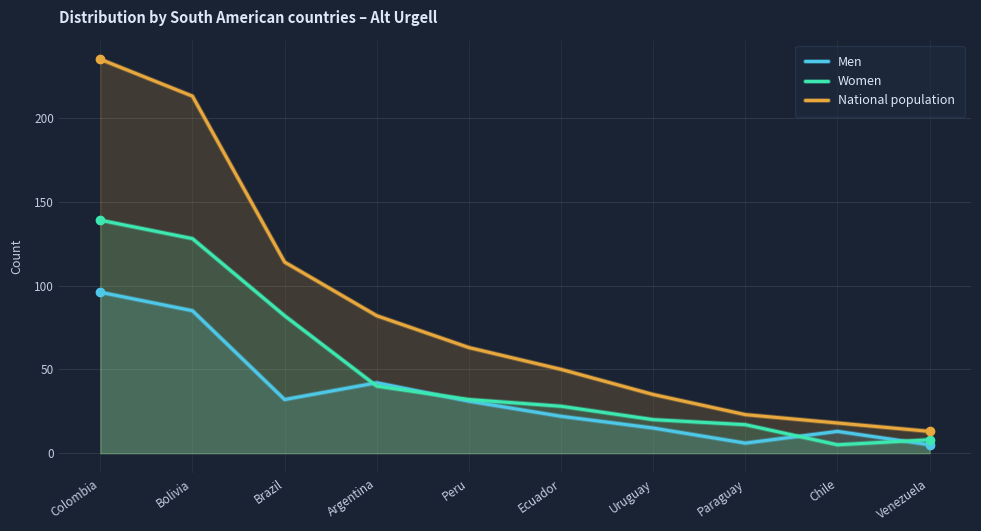

What is the value of the Women point at the 4th from the left?

40